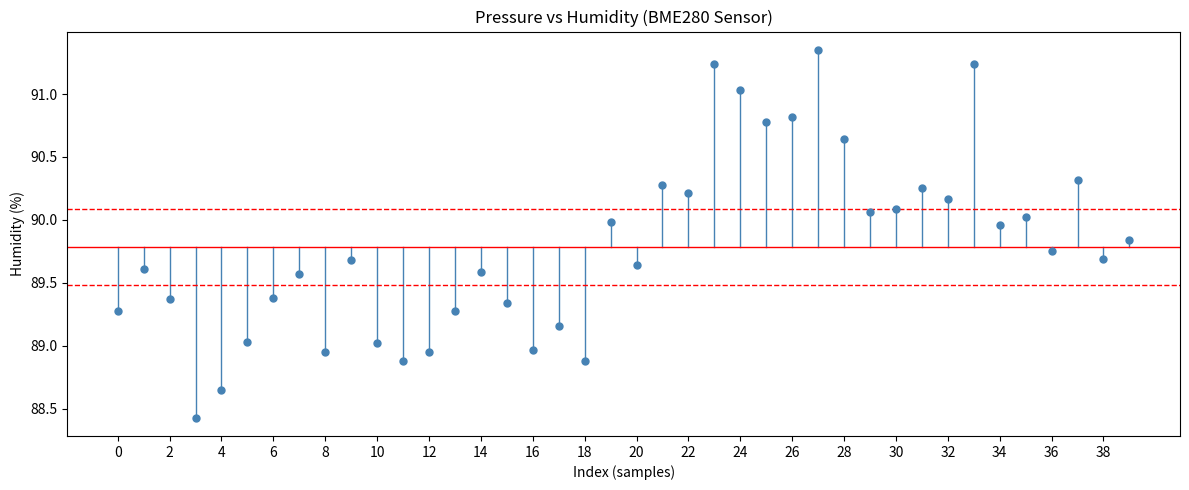

What is the range of Y values (max minus min)?

2.9